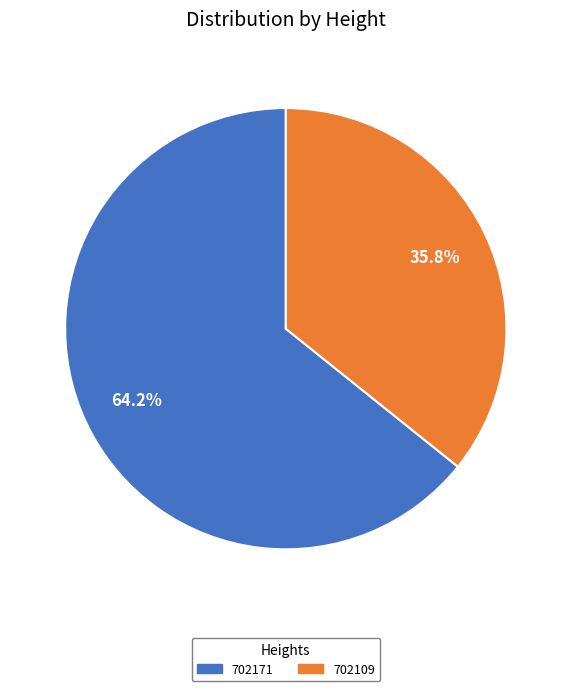

How many slices are in this pie chart?

2